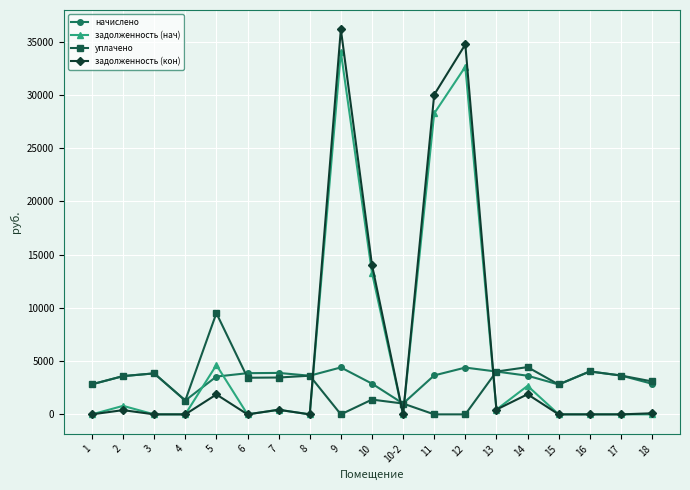

What position from the left is 2?

2